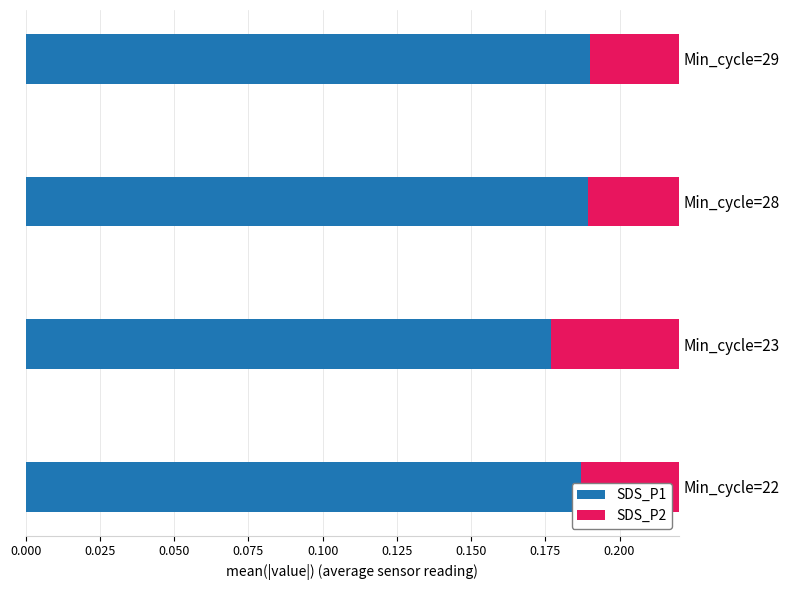

How many data points does each series have?

4